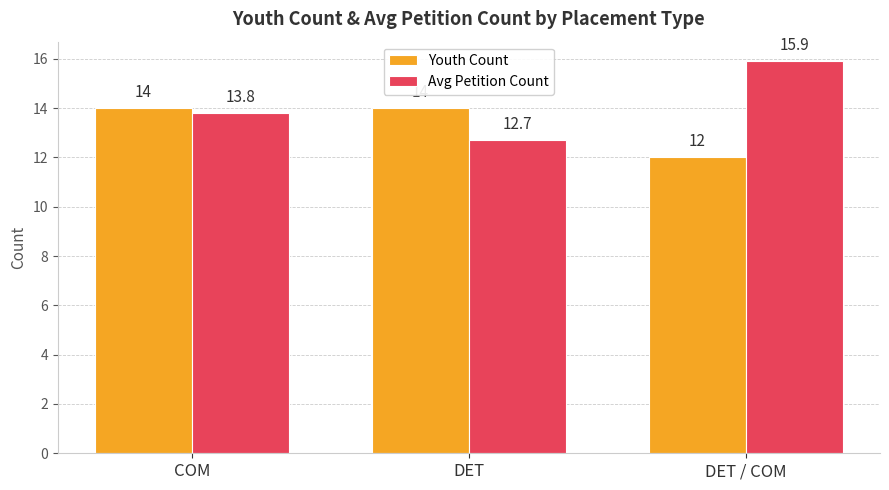

What is the maximum value for Youth Count?

14.0